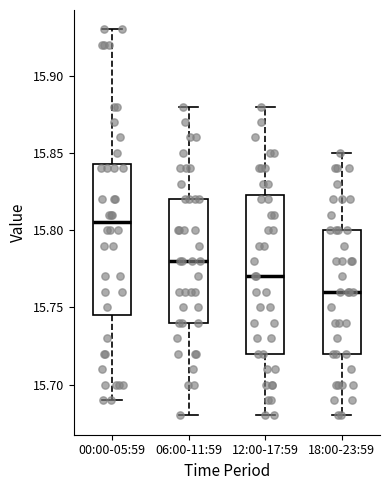

Reading left to right, read every box against the y-axis: the position of its median line, the range the box covers, and the ends of its whiskers. The values are not printed on the chart, so give them approximately, as read against the axis.

00:00-05:59: median 15.805, box 15.745 to 15.845, whiskers 15.690 to 15.930
06:00-11:59: median 15.780, box 15.740 to 15.820, whiskers 15.680 to 15.880
12:00-17:59: median 15.770, box 15.720 to 15.825, whiskers 15.680 to 15.880
18:00-23:59: median 15.760, box 15.720 to 15.800, whiskers 15.680 to 15.850